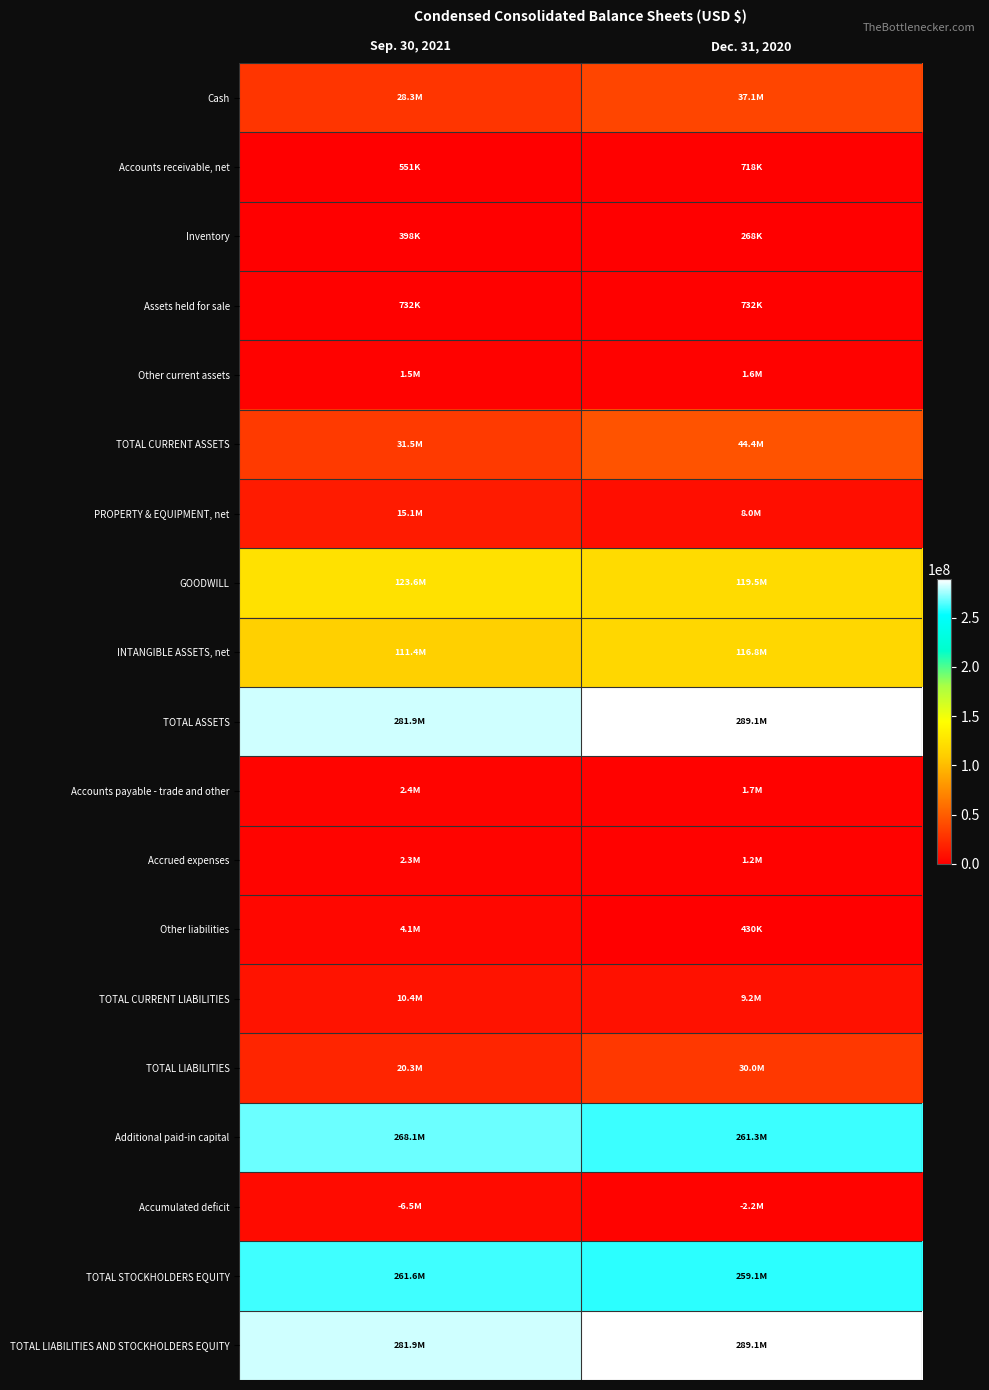

At Sep. 30, 2021, list the series in order from largest to smallest.

TOTAL ASSETS, TOTAL LIABILITIES AND STOCKHOLDERS EQUITY, Additional paid-in capital, TOTAL STOCKHOLDERS EQUITY, GOODWILL, INTANGIBLE ASSETS, net, TOTAL CURRENT ASSETS, Cash, TOTAL LIABILITIES, PROPERTY & EQUIPMENT, net, TOTAL CURRENT LIABILITIES, Accumulated deficit, Other liabilities, Accounts payable - trade and other, Accrued expenses, Other current assets, Assets held for sale, Accounts receivable, net, Inventory